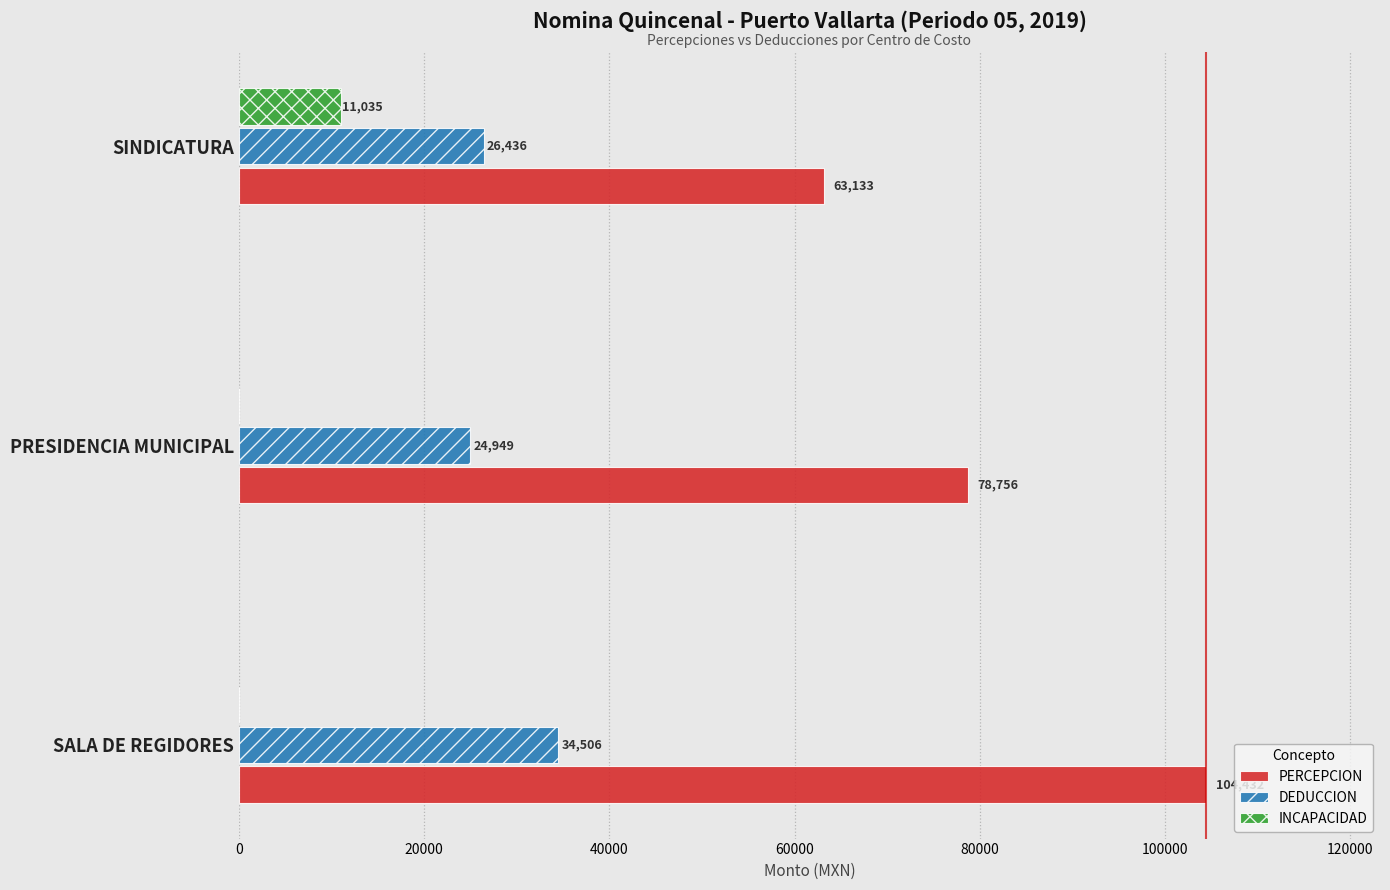

How many categories are shown in the chart?

3